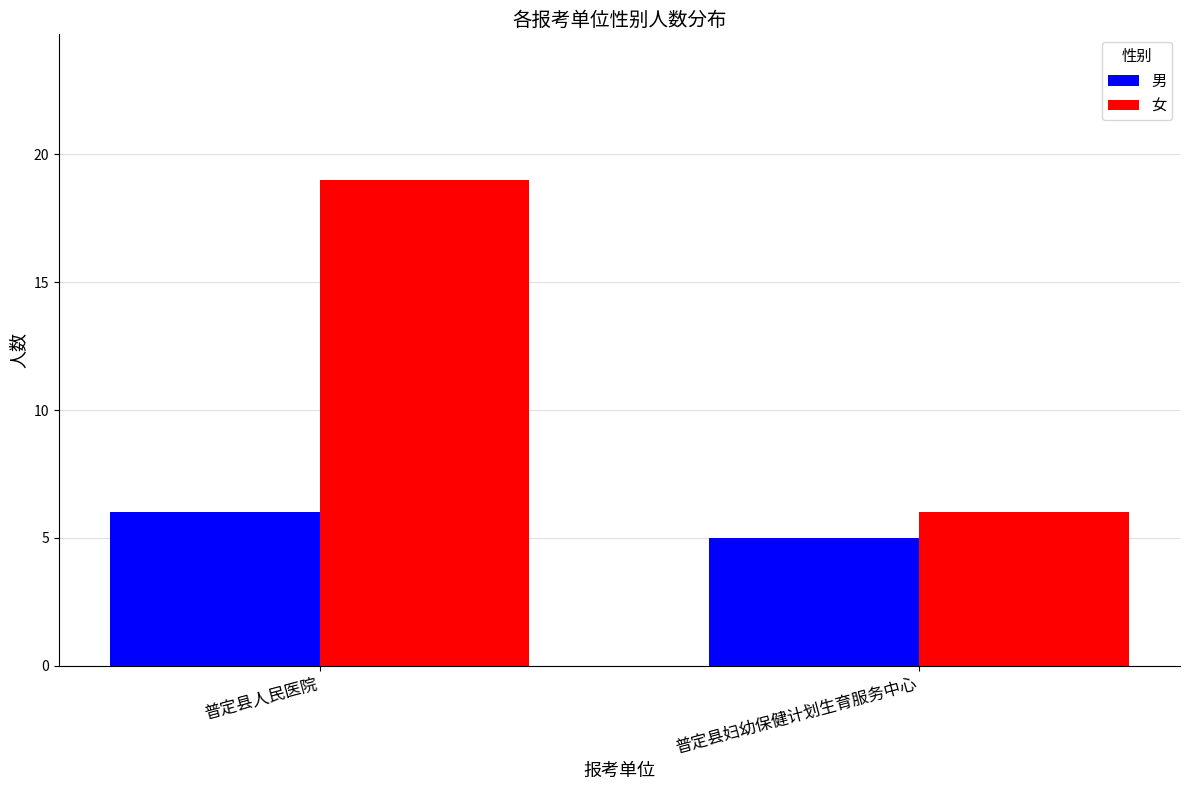

What are all the series names shown in the legend?

男, 女